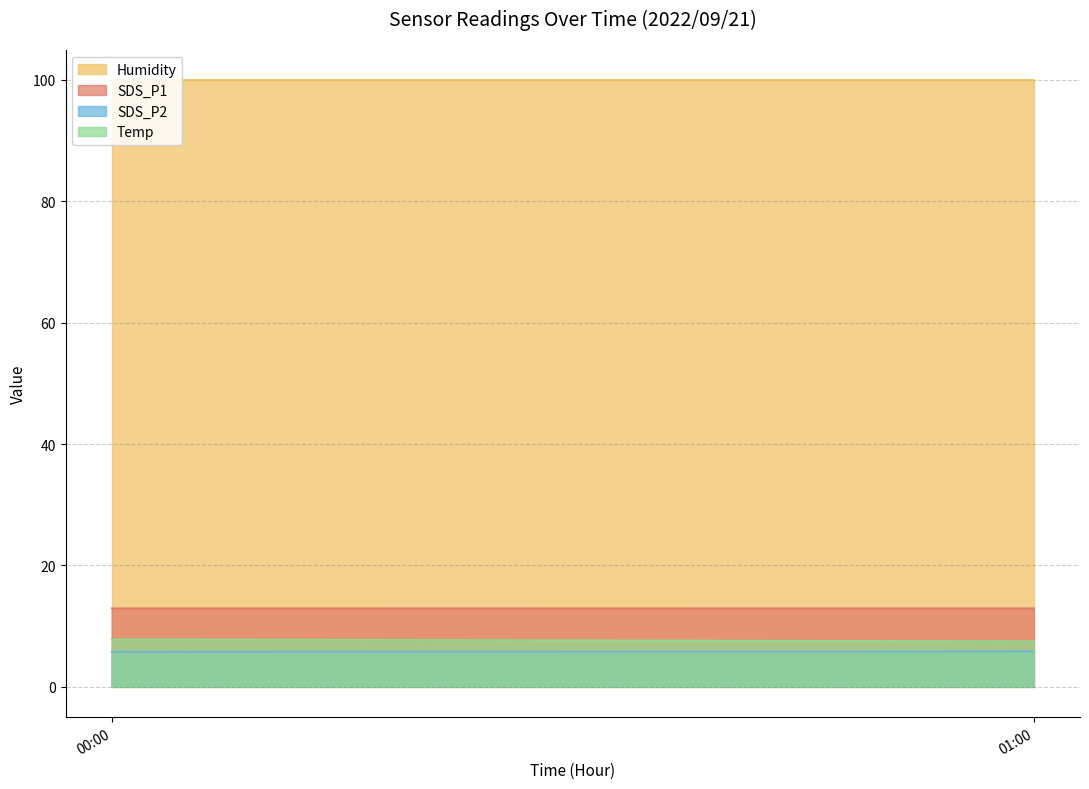

Which label corresponds to the largest value in the chart?

00:00